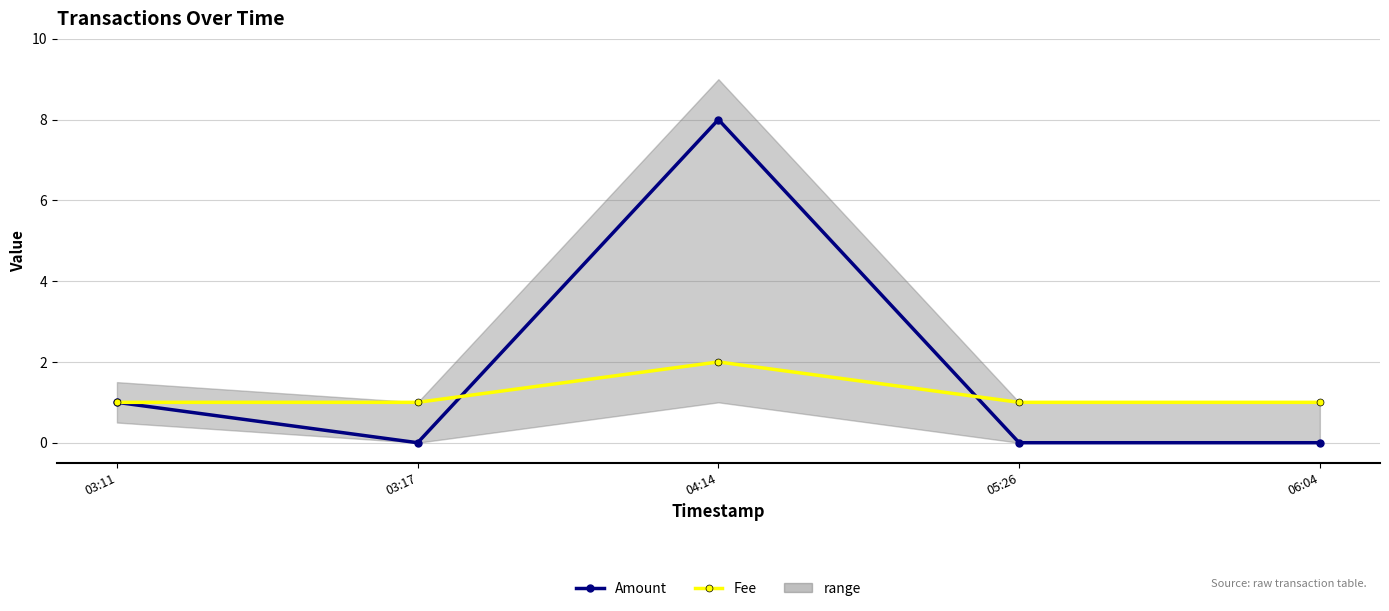

Reading left to right, extract all data points from this chart.

Amount: 1	0	8	0	0
Fee: 1	1	2	1	1